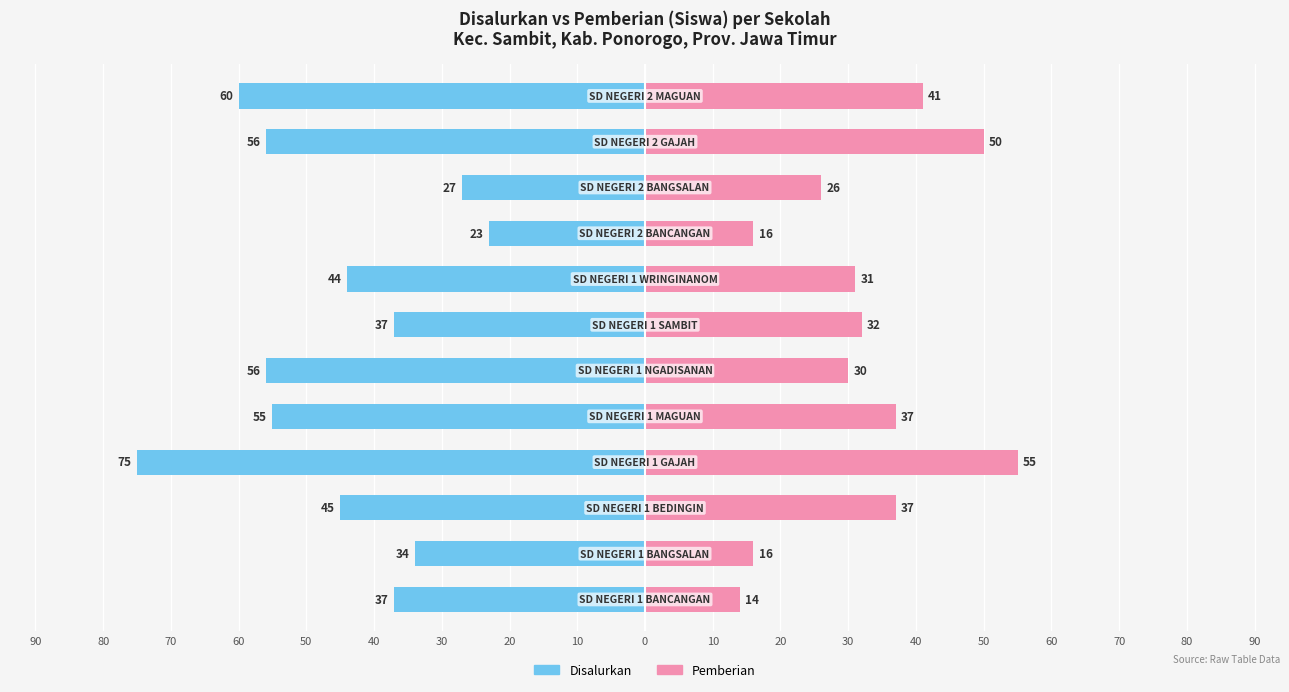

How many categories are shown in the chart?

12